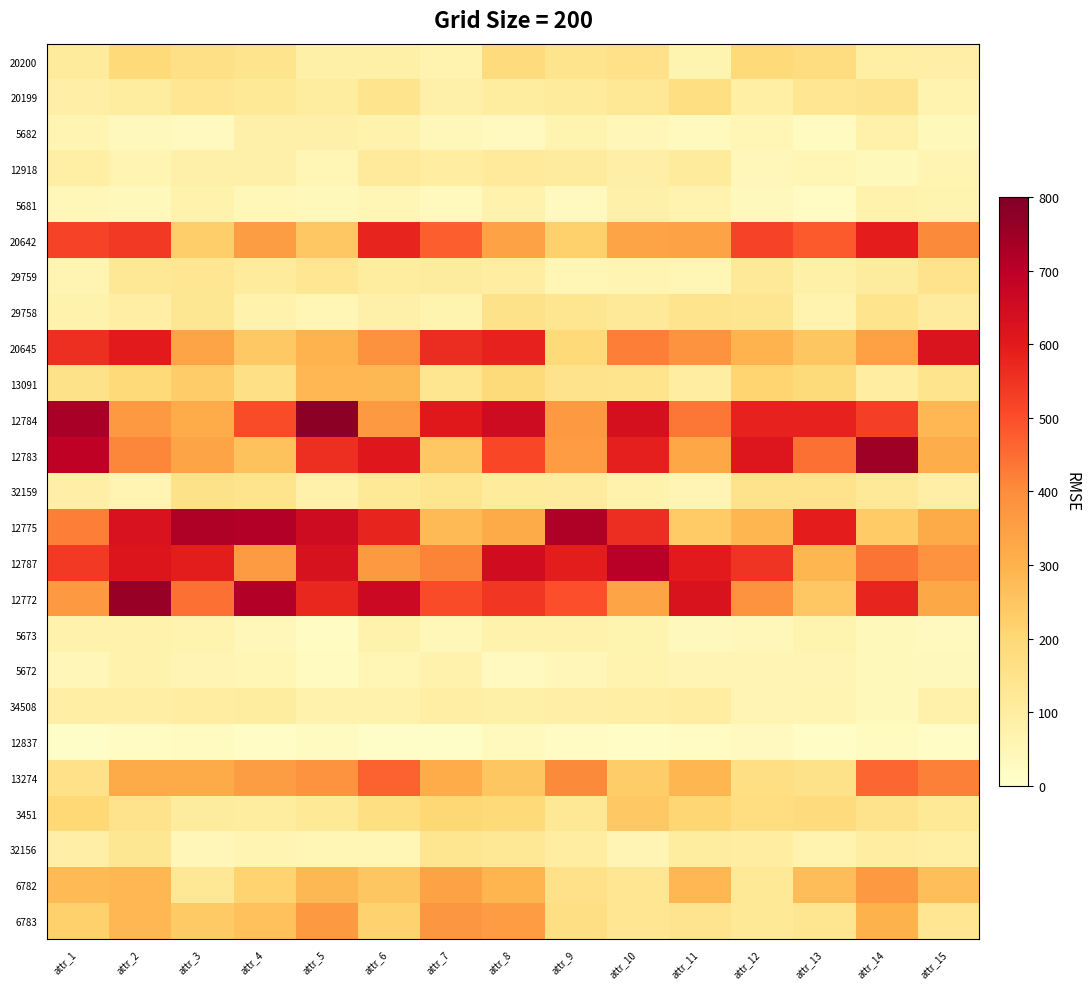

Which series has the largest range (max minus min)?

12772